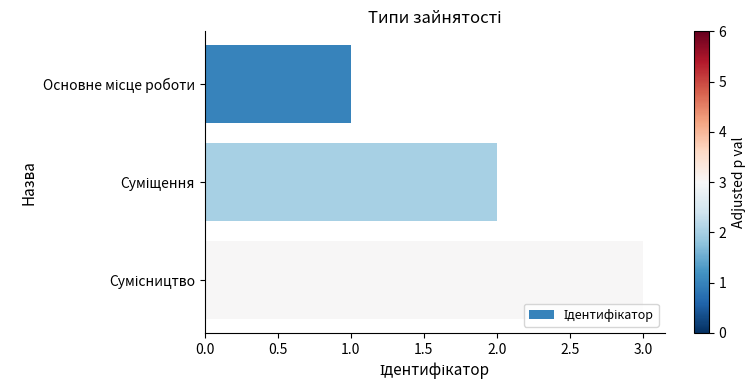

What is the greatest value displayed?

3